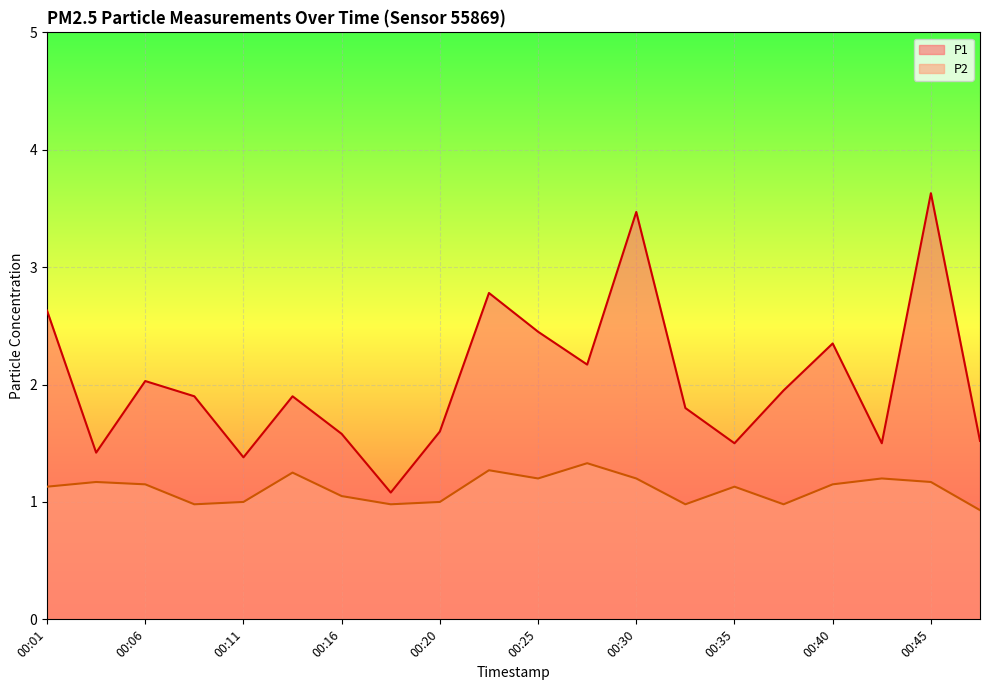

What are all the series names shown in the legend?

P1, P2